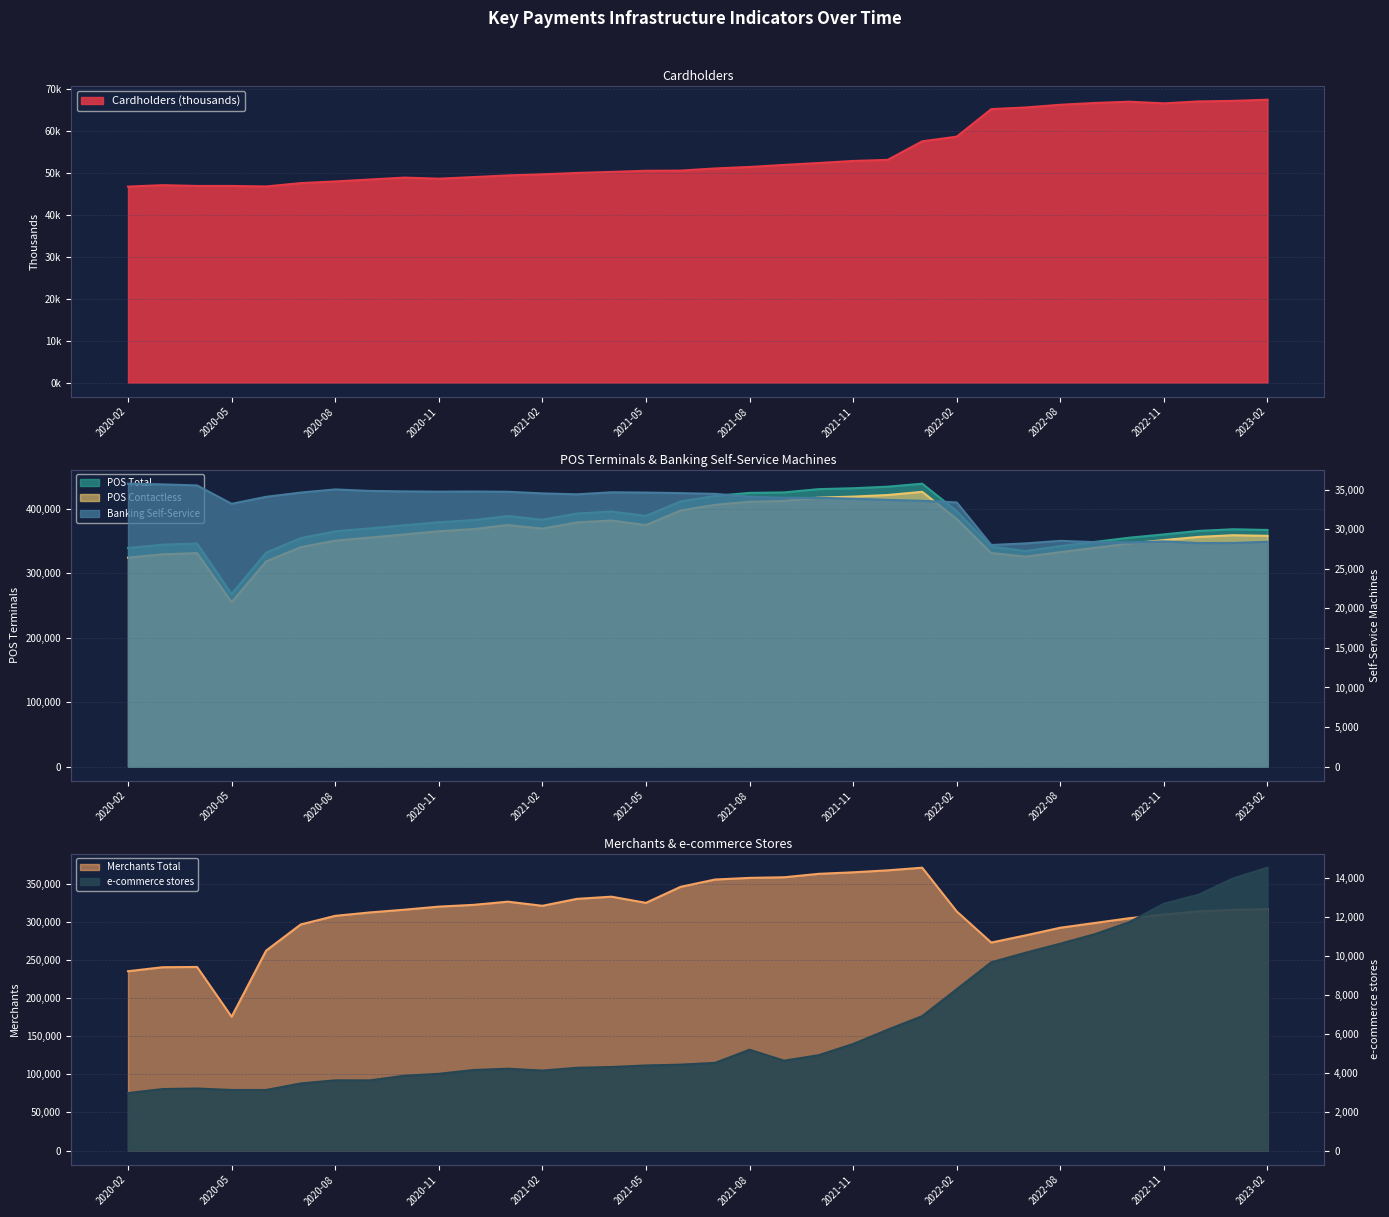

What is the label of the 27th point from the left?

2022-07